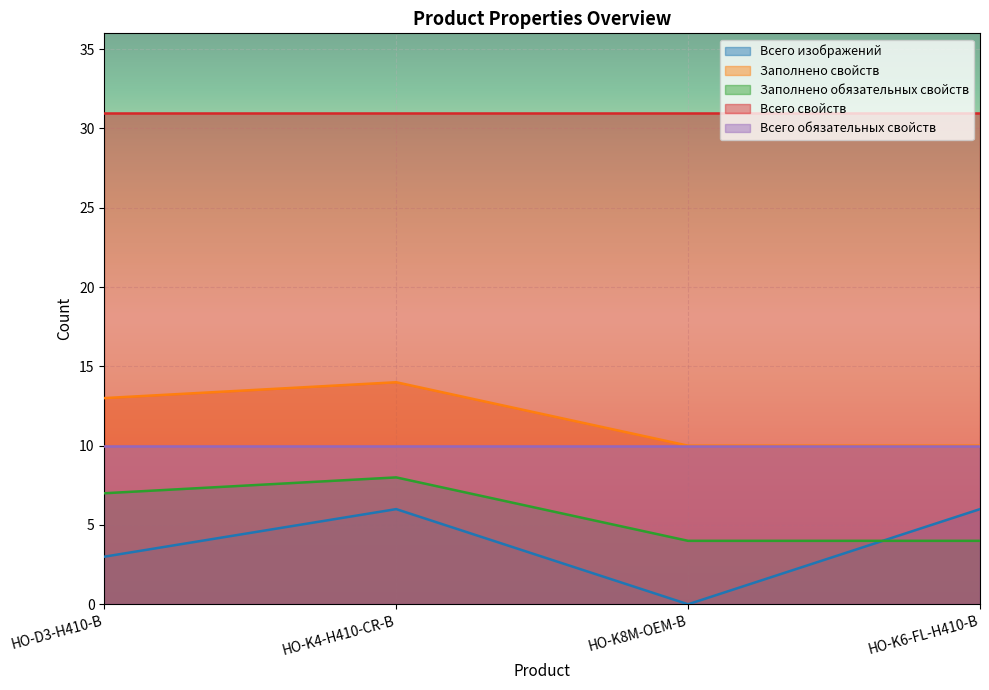

At HO-D3-H410-B, list the series in order from largest to smallest.

Всего свойств, Заполнено свойств, Всего обязательных свойств, Заполнено обязательных свойств, Всего изображений